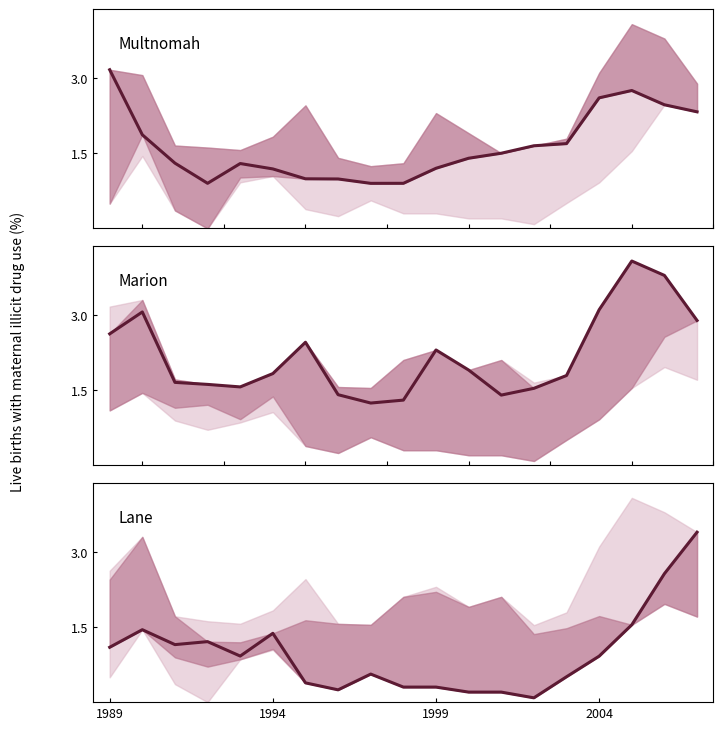

True or false: Marion and Lane cross at least once.

True